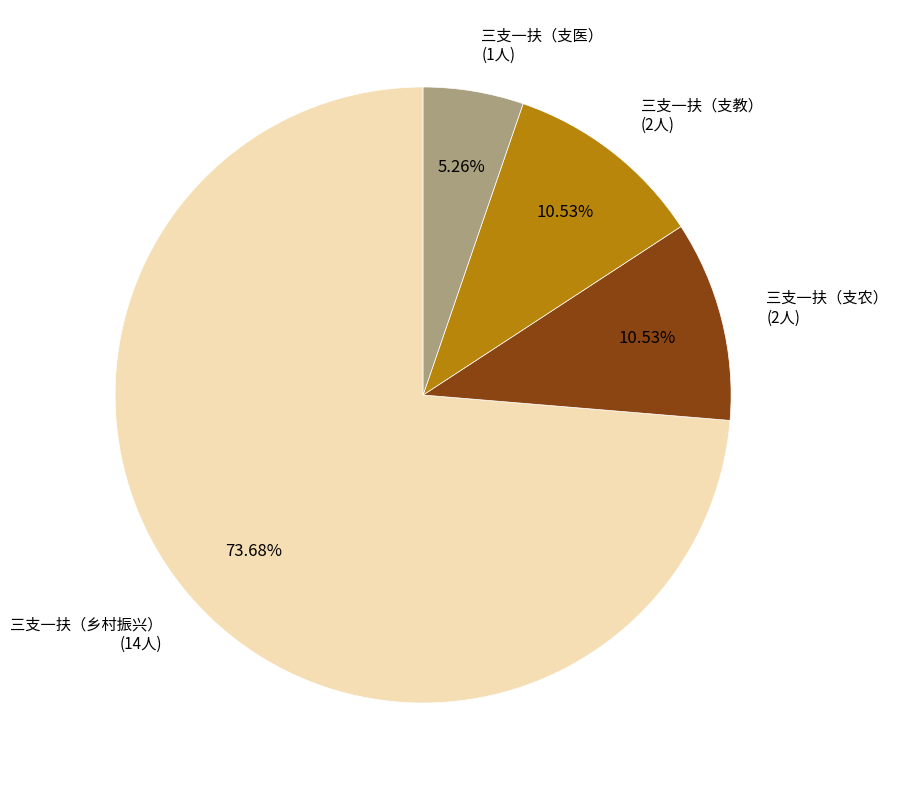

Does any single category account for the majority?

Yes